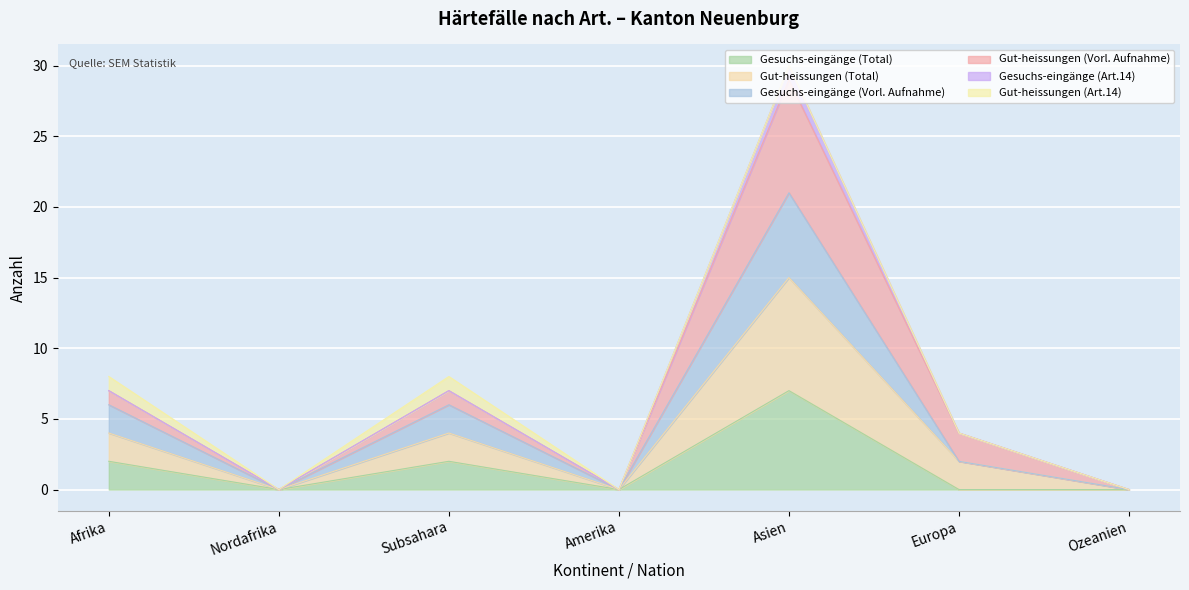

True or false: Gesuchs-eingänge (Vorl. Aufnahme) and Gesuchs-eingänge (Total) intersect in this chart.

False